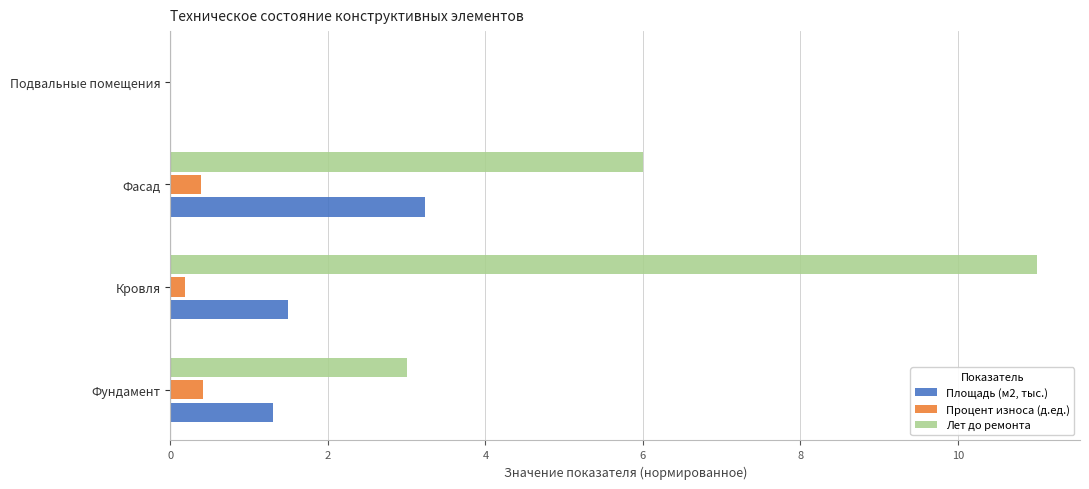

Is the value of Процент износа (д.ед.) at Фасад greater than the value of Площадь (м2, тыс.) at Фасад?

No